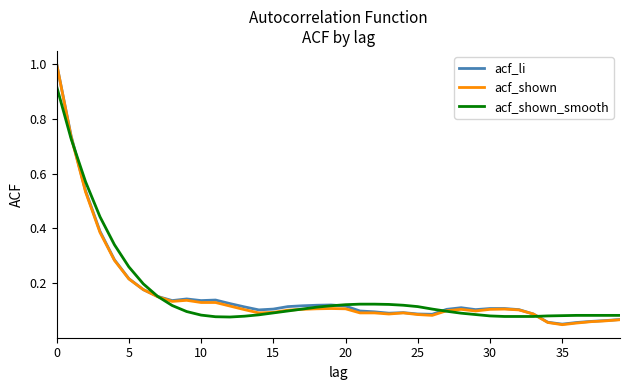

Does the chart have visible grid lines?

No